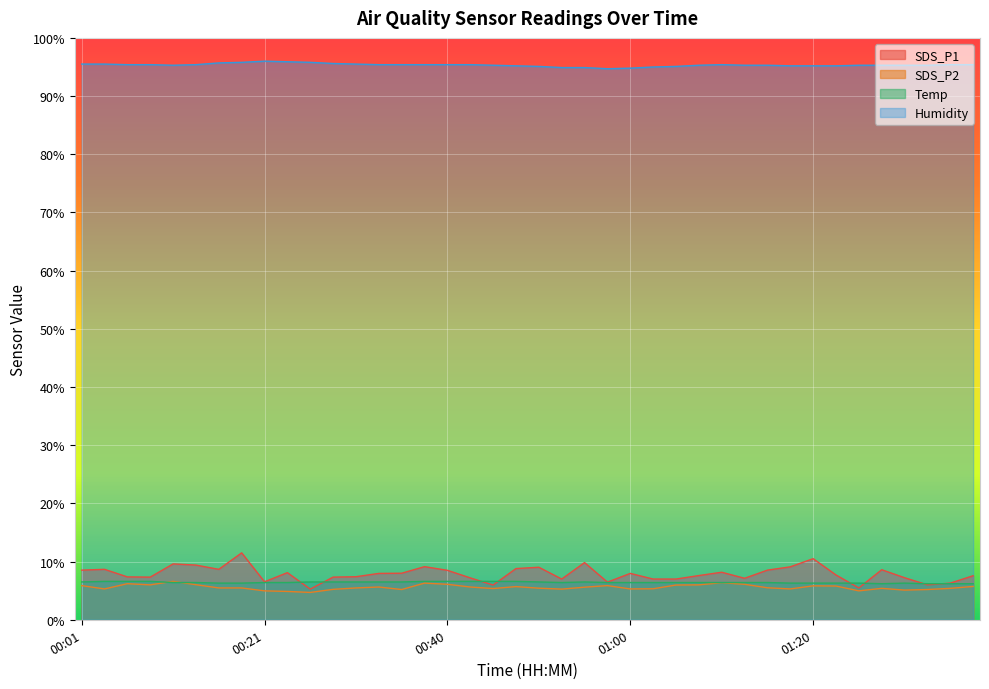

True or false: SDS_P2 and SDS_P1 intersect in this chart.

False